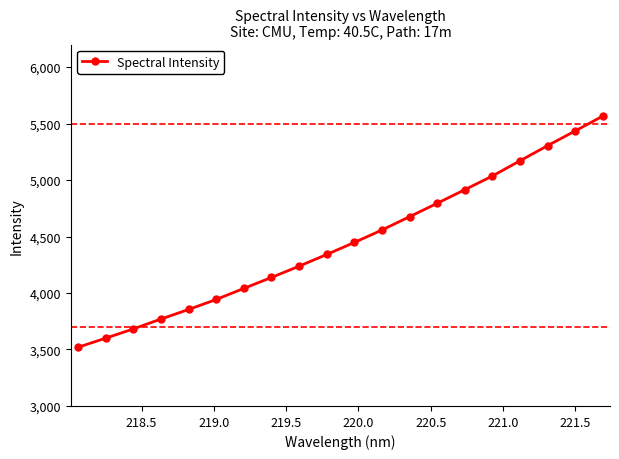

What is the minimum value shown in the chart?

3519.5